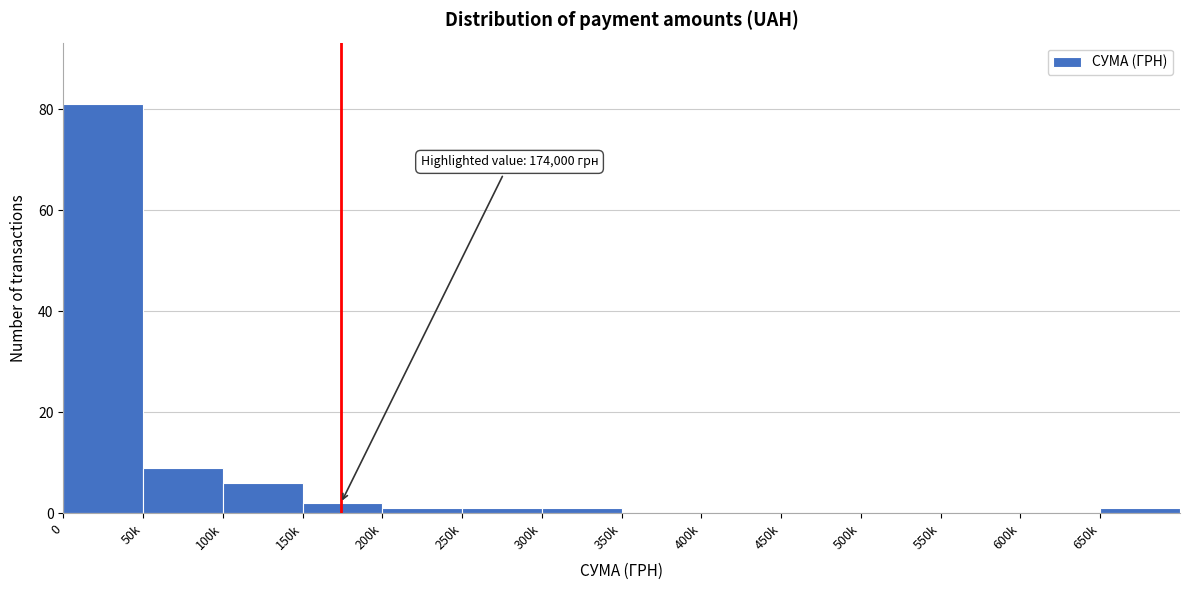

Reading right to left, transcribe all the data shown in this chart.

650k=1	600k=0	550k=0	500k=0	450k=0	400k=0	350k=0	300k=1	250k=1	200k=1	150k=2	100k=6	50k=9	0=81